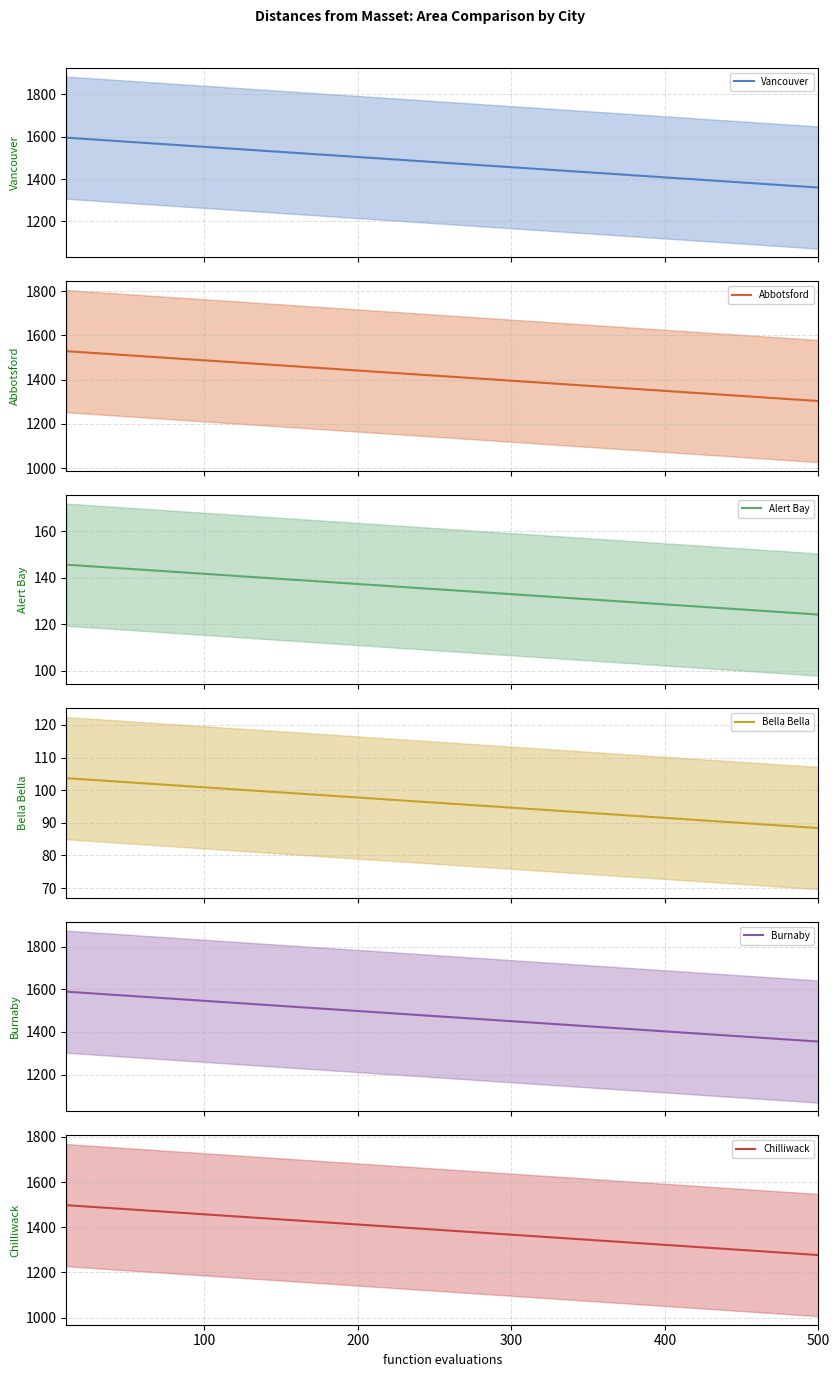

What are all the series names shown in the legend?

Vancouver , Abbotsford , Alert Bay, Bella Bella, Burnaby, Chilliwack 